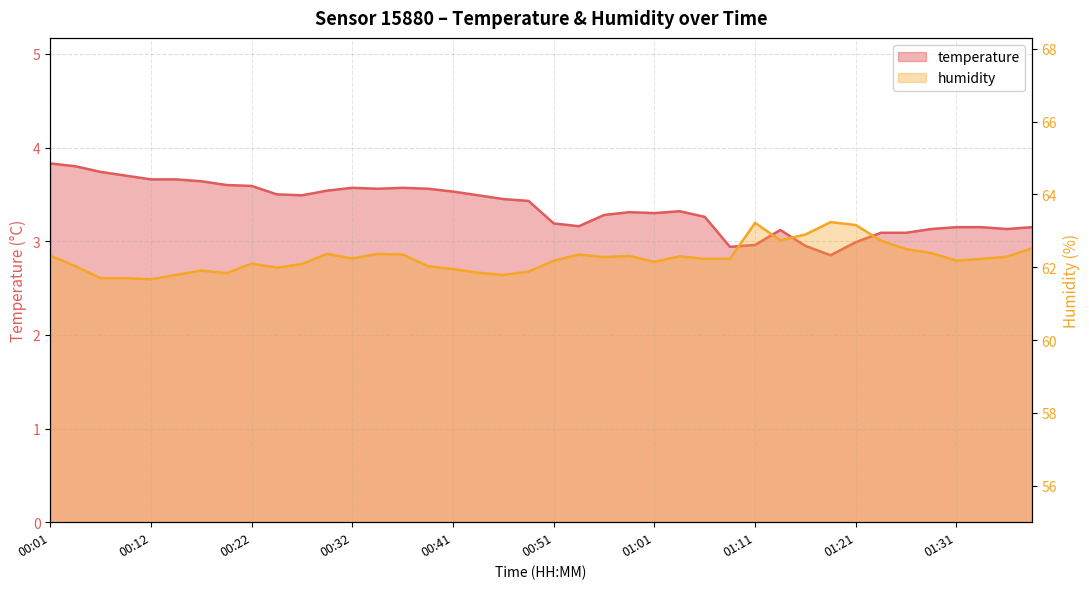

What is the smallest value displayed?

2.9